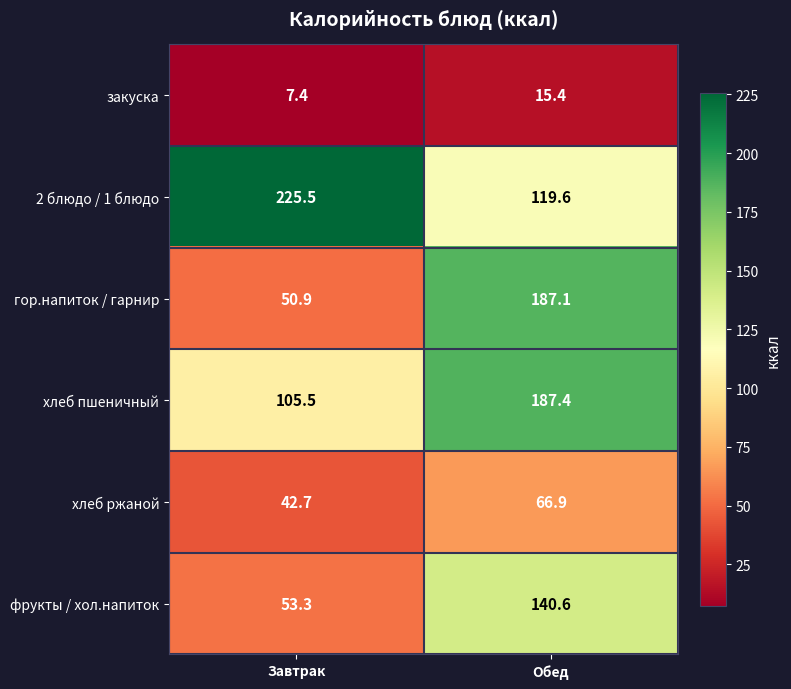

How many categories are shown in the chart?

2